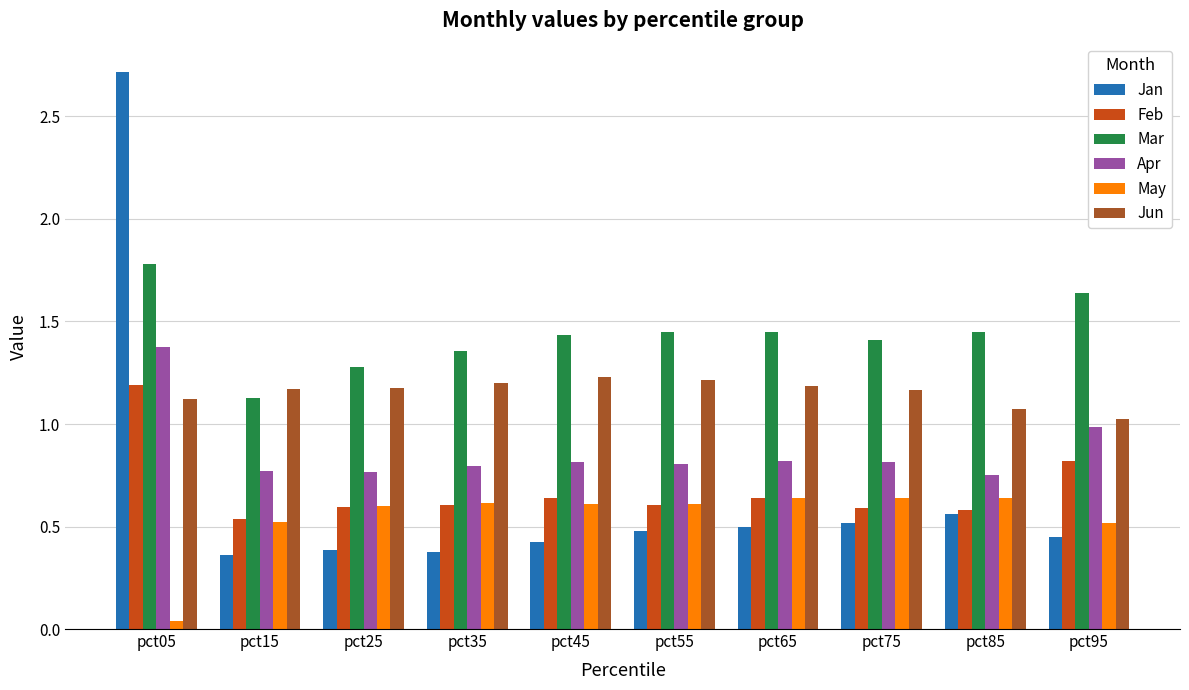

What is the maximum value shown in the chart?

2.7